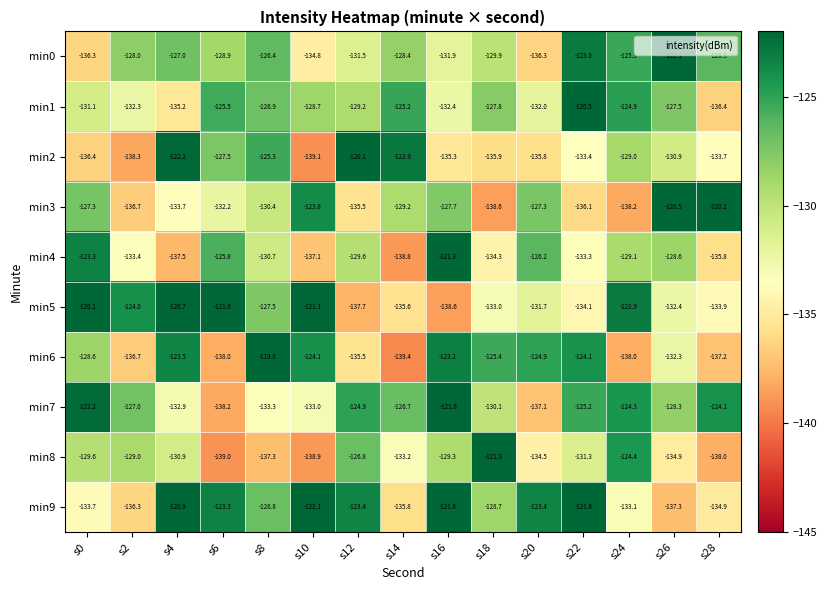

Where does the min8 series first go above -131?

s0